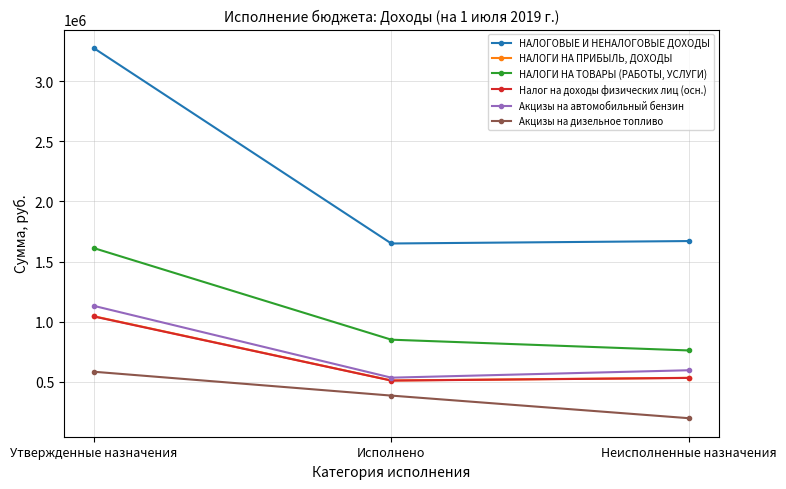

Where does the Акцизы на дизельное топливо series first go above 386260?

Утвержденные назначения